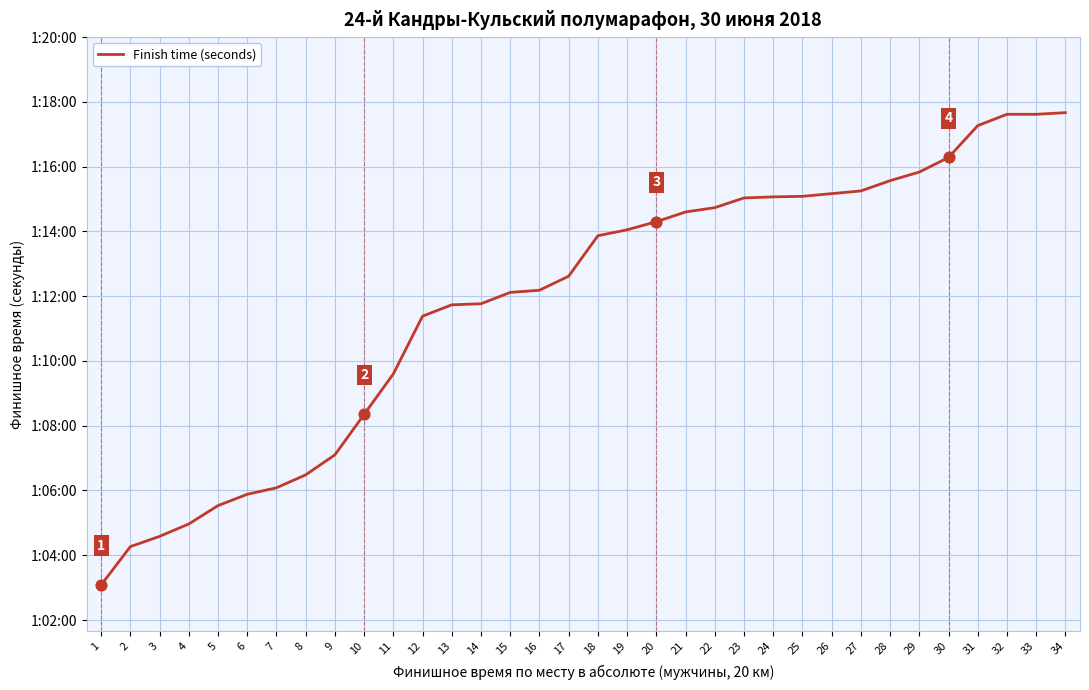

What is the change in value from 3 to 29?

+675